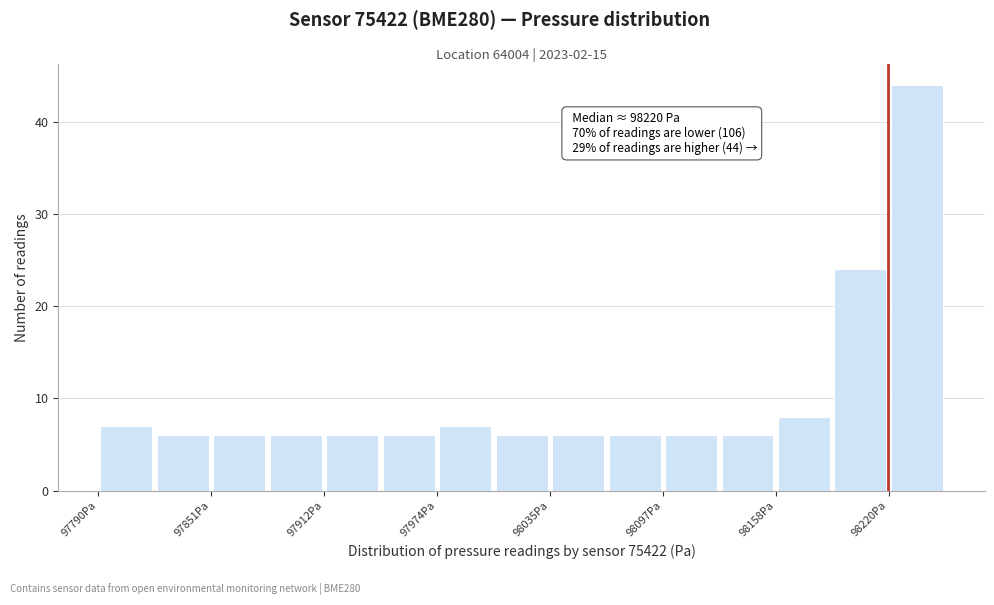

Read against the x-axis, roughly where is the centre of the tallest bar?

98240